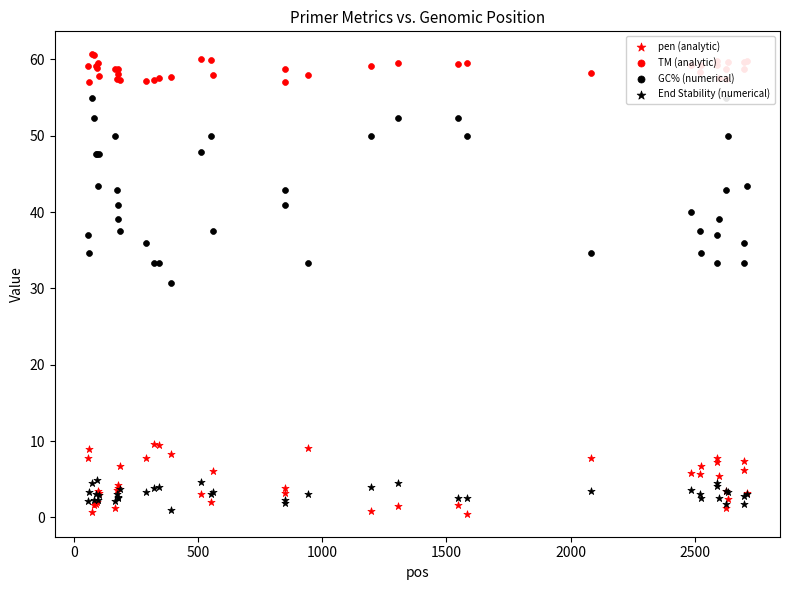

Which series reaches the maximum Y coordinate?

TM (analytic)